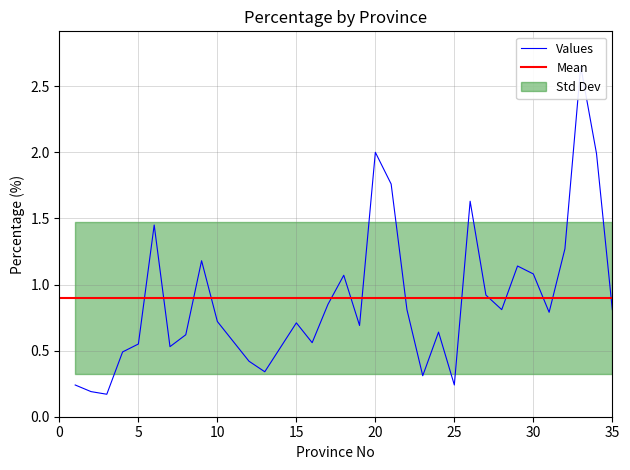

Where is the first local maximum?

6